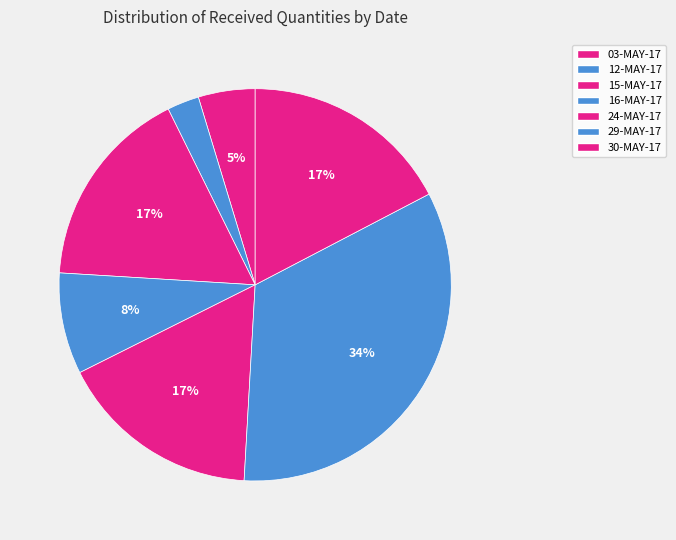

How many slices are in this pie chart?

7